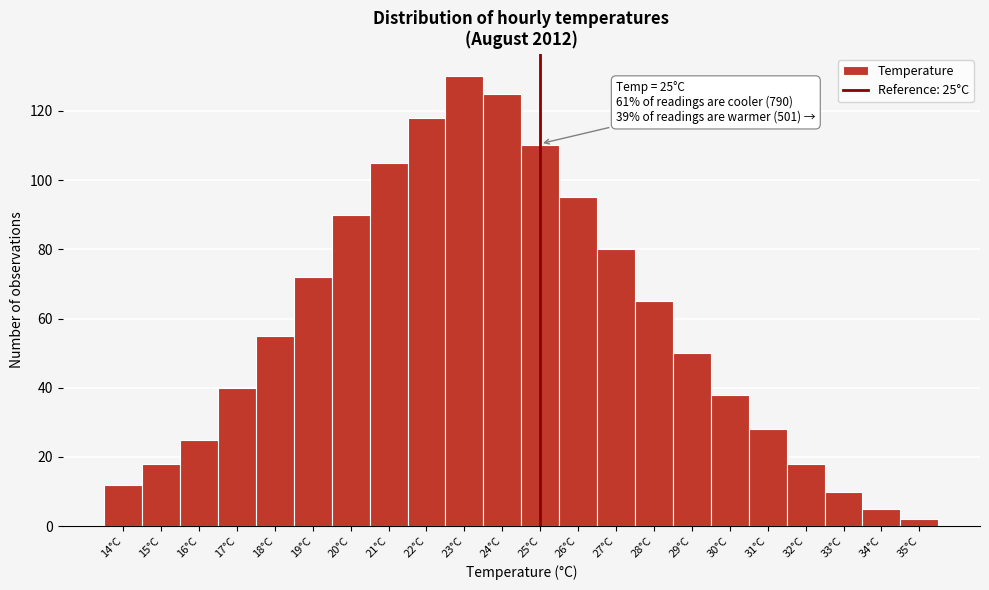

Which range on the x-axis has the tallest bar?

22.5 to 23.5